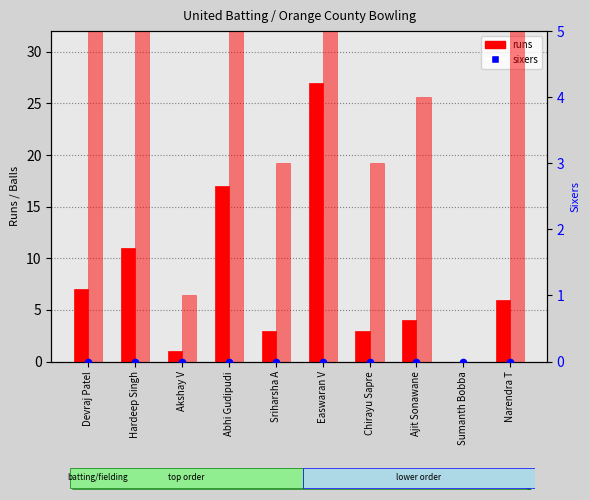

Which series has the largest total across all categories?

runs